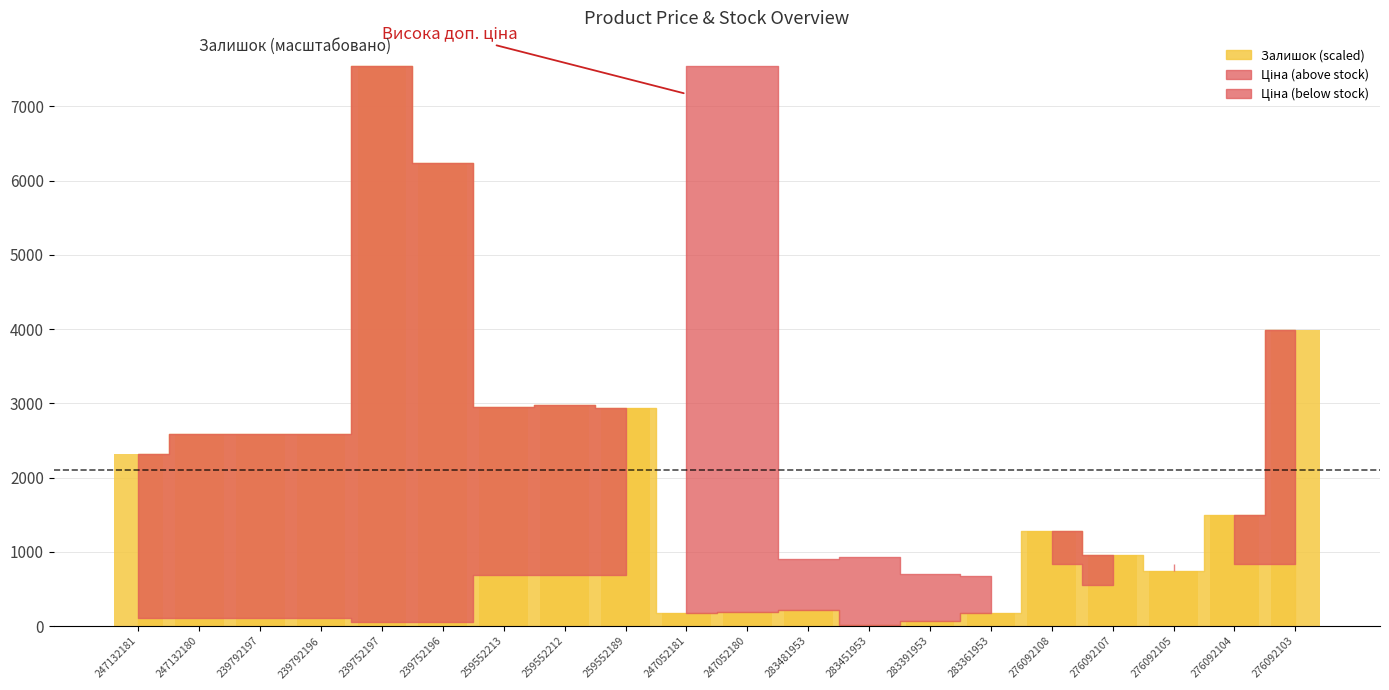

At which label is the value closest to 3781?

276092103